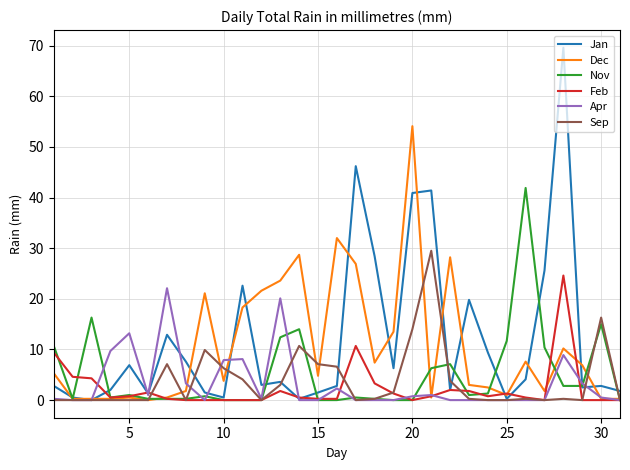

What is the maximum value shown in the chart?

69.6